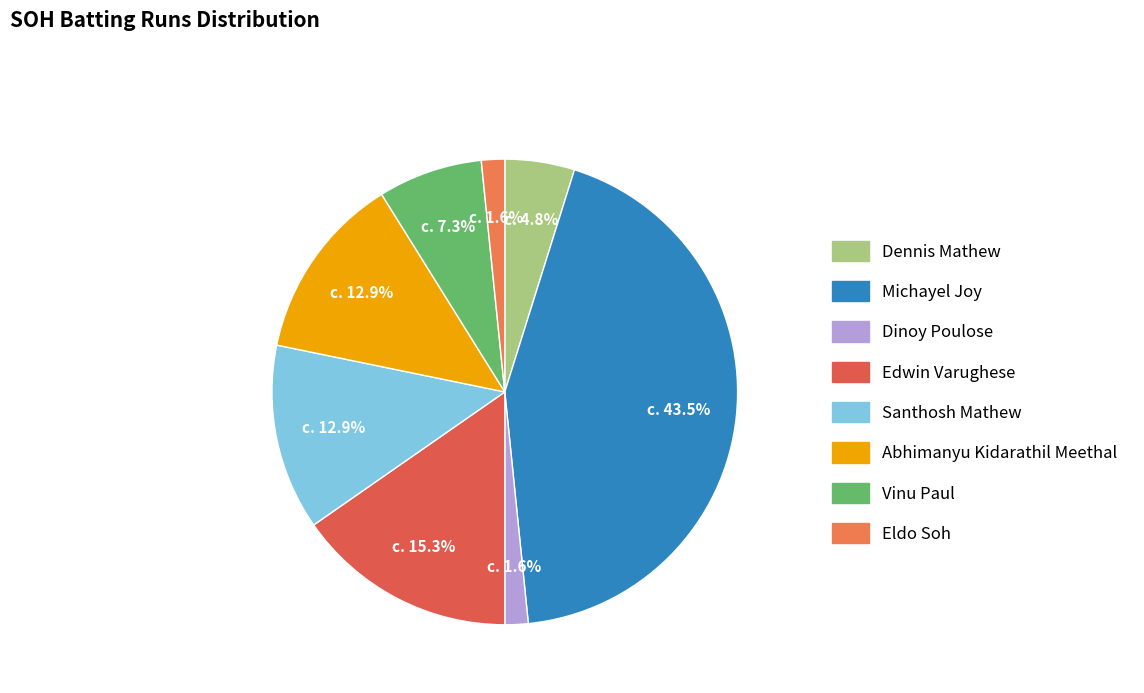

What is the ratio of the value at Dennis Mathew to the value at Abhimanyu Kidarathil Meethal?

0.4